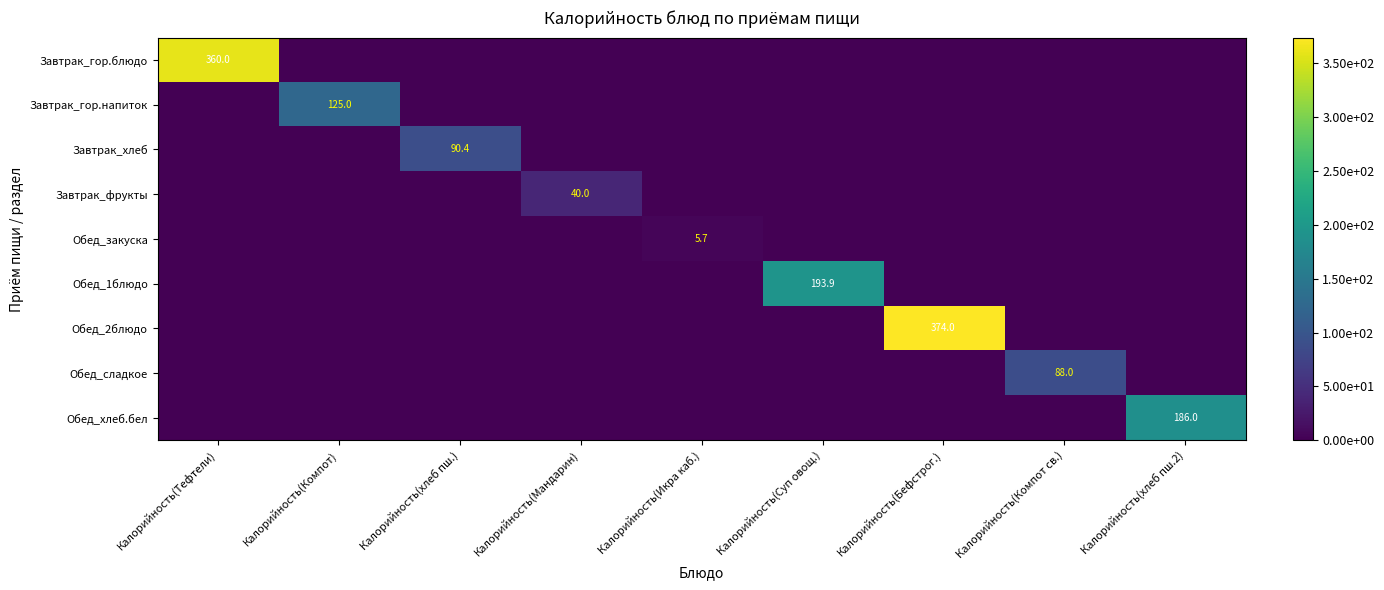

Is it true that Обед_хлеб.бел equals 65.5 at Калорийность(Компот св.)?

False